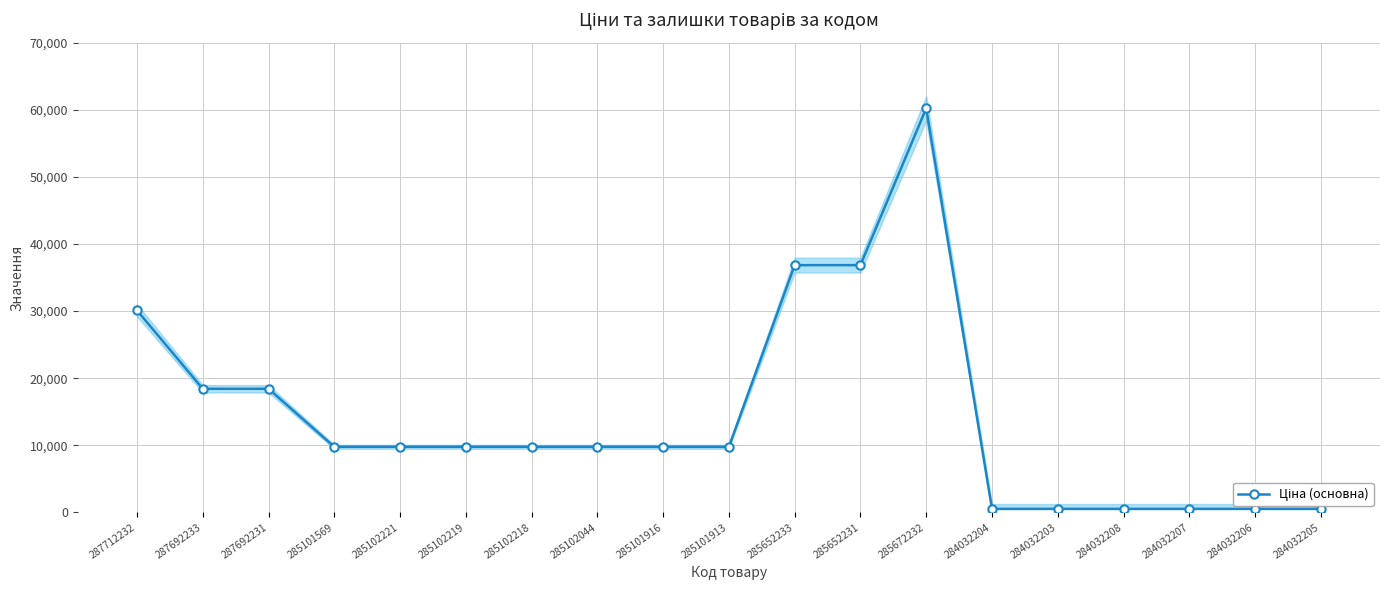

What is the label of the 2nd point from the right?

284032206